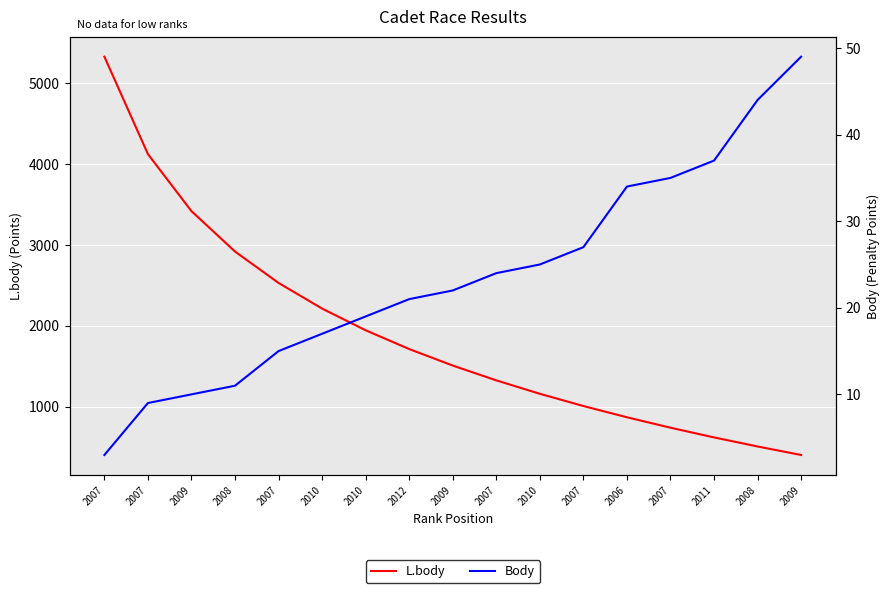

What is the difference between the second highest and second lowest values in the Body series?

35